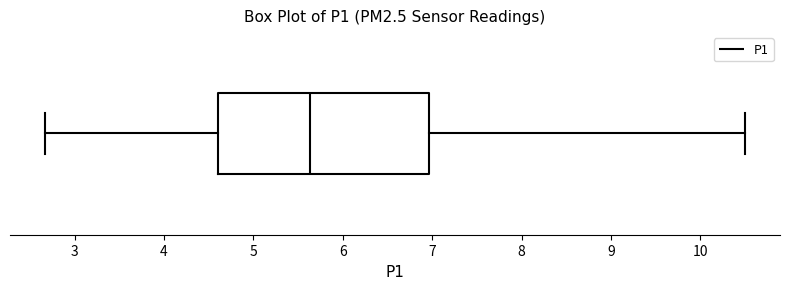

Transcribe this box plot: give where the median line is, the range the box spans, and where the two whiskers end, as read against the x-axis. The values are not printed on the chart, so give them approximately, as read against the axis.

median 5.6, box 4.6 to 7.0, whiskers 2.7 to 10.5